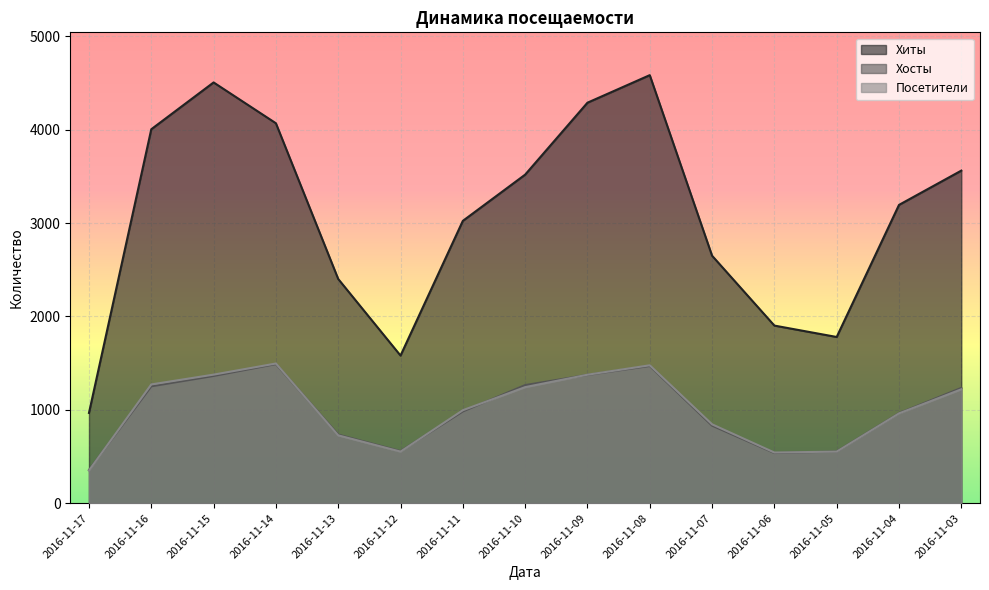

At which category does Посетители reach its first local peak?

2016-11-14